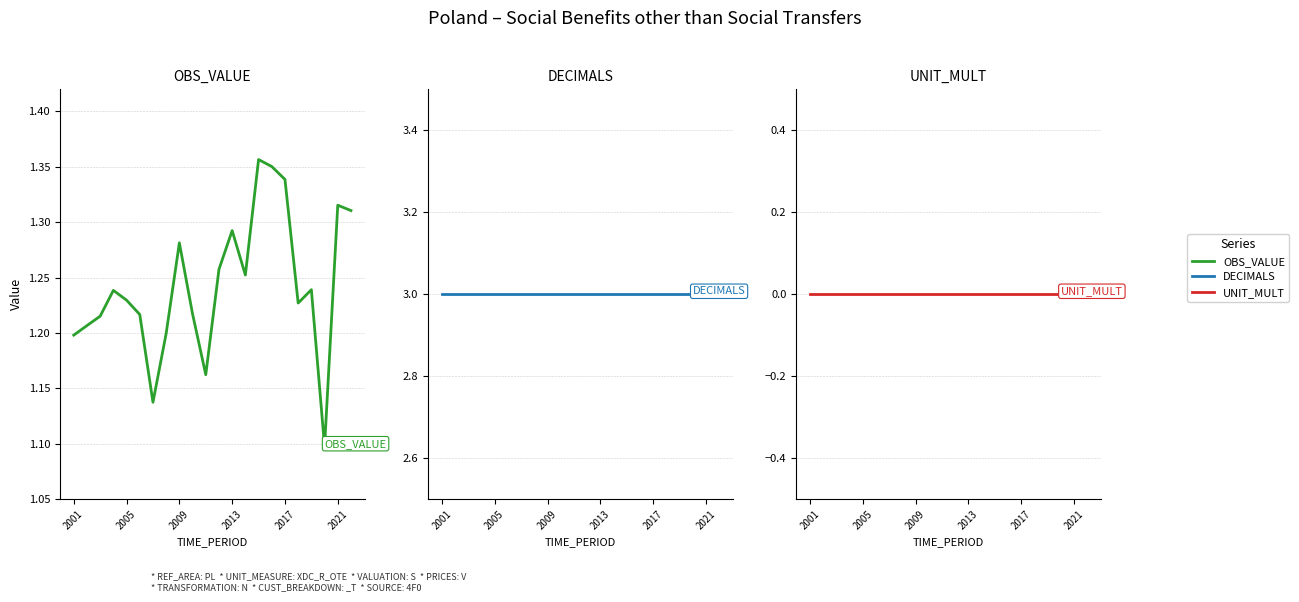

Read the DECIMALS value at 2021.

3.0